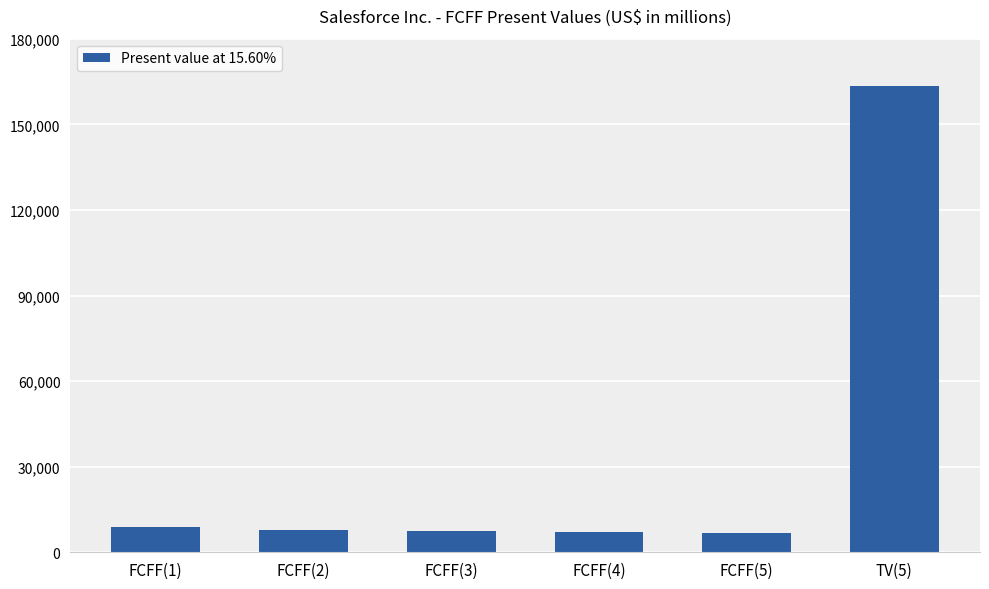

What is the sum of the values at FCFF(3) and FCFF(5)?

14134